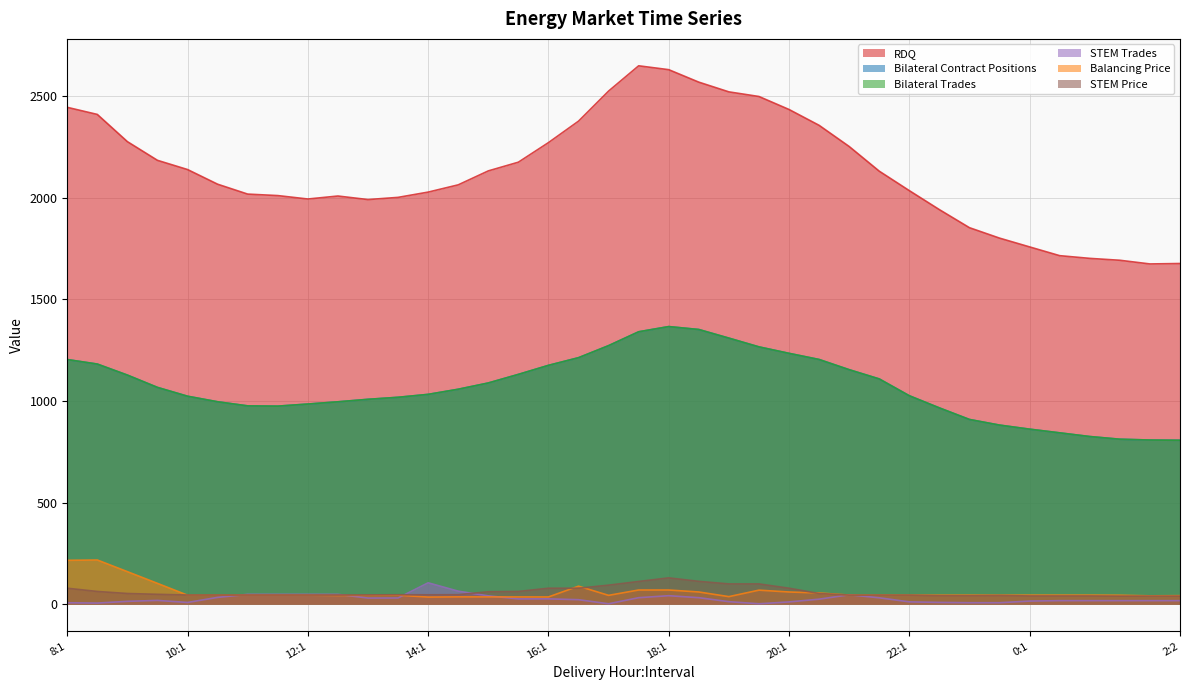

True or false: Balancing Price and STEM Trades cross at least once.

True